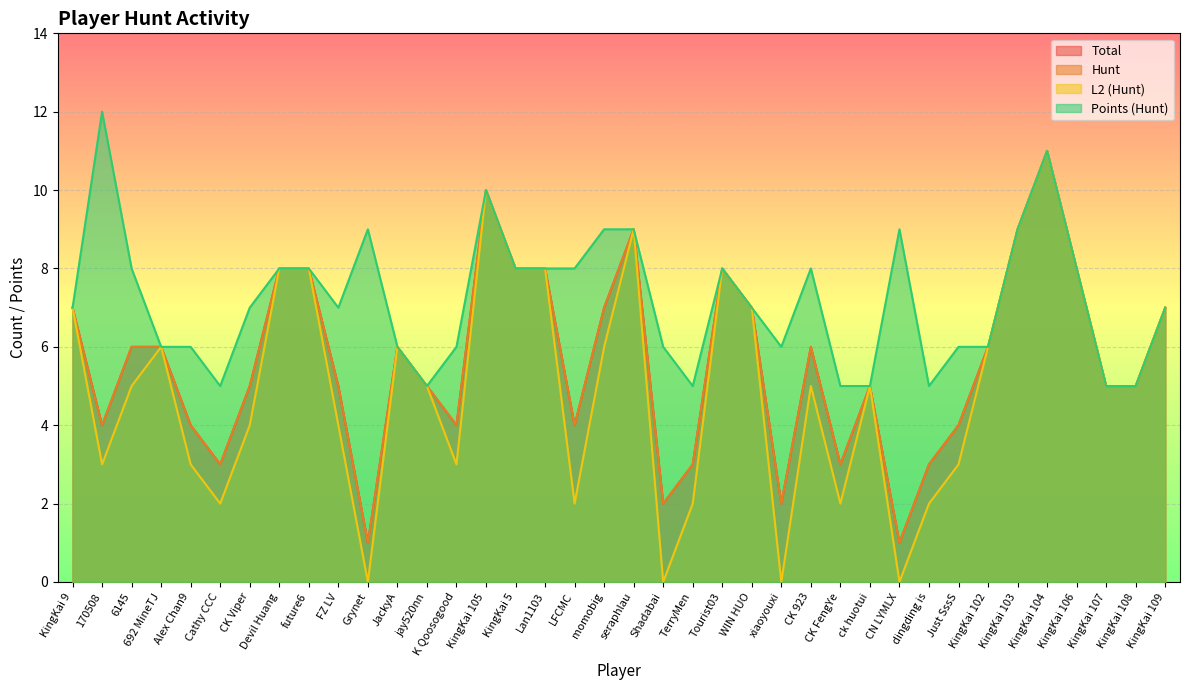

What position from the right is Tourist03?

16